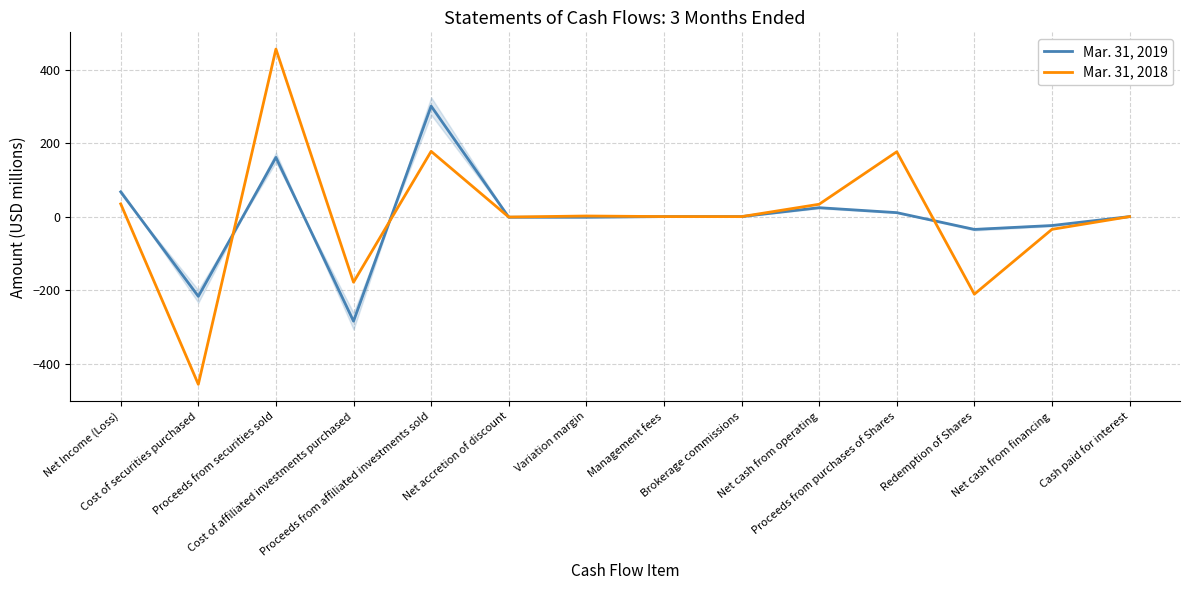

Which series has the widest spread of values?

Mar. 31, 2018